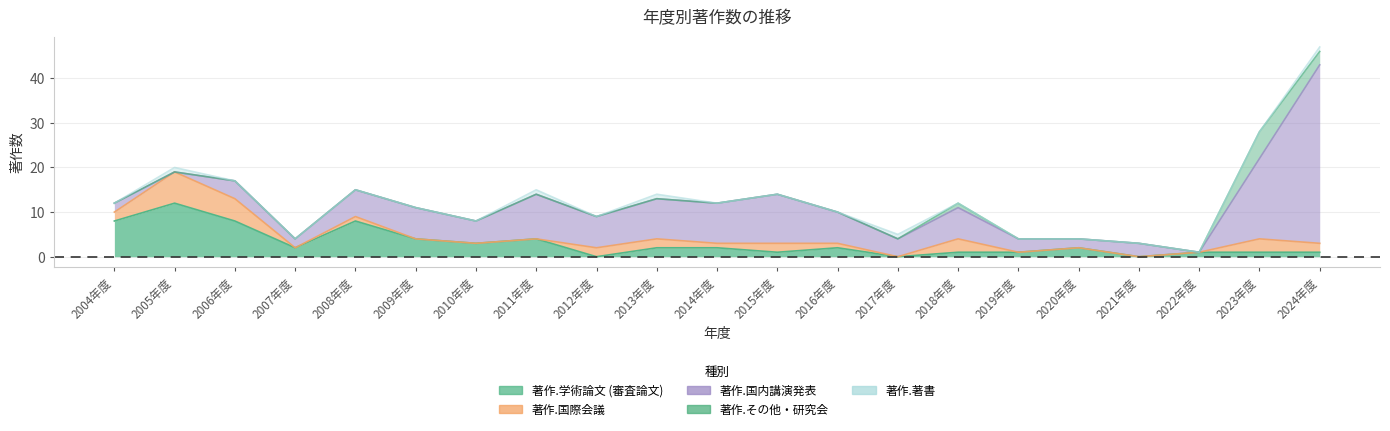

List the series in order of their peak value, lowest first.

著作.著書, 著作.その他・研究会, 著作.国際会議, 著作.学術論文 (審査論文), 著作.国内講演発表